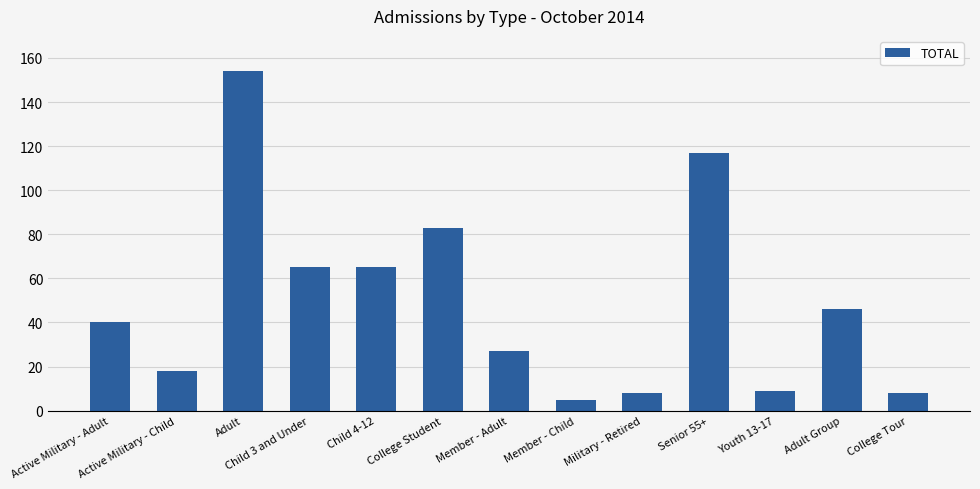

True or false: the data shows 40 at Active Military - Adult.

True